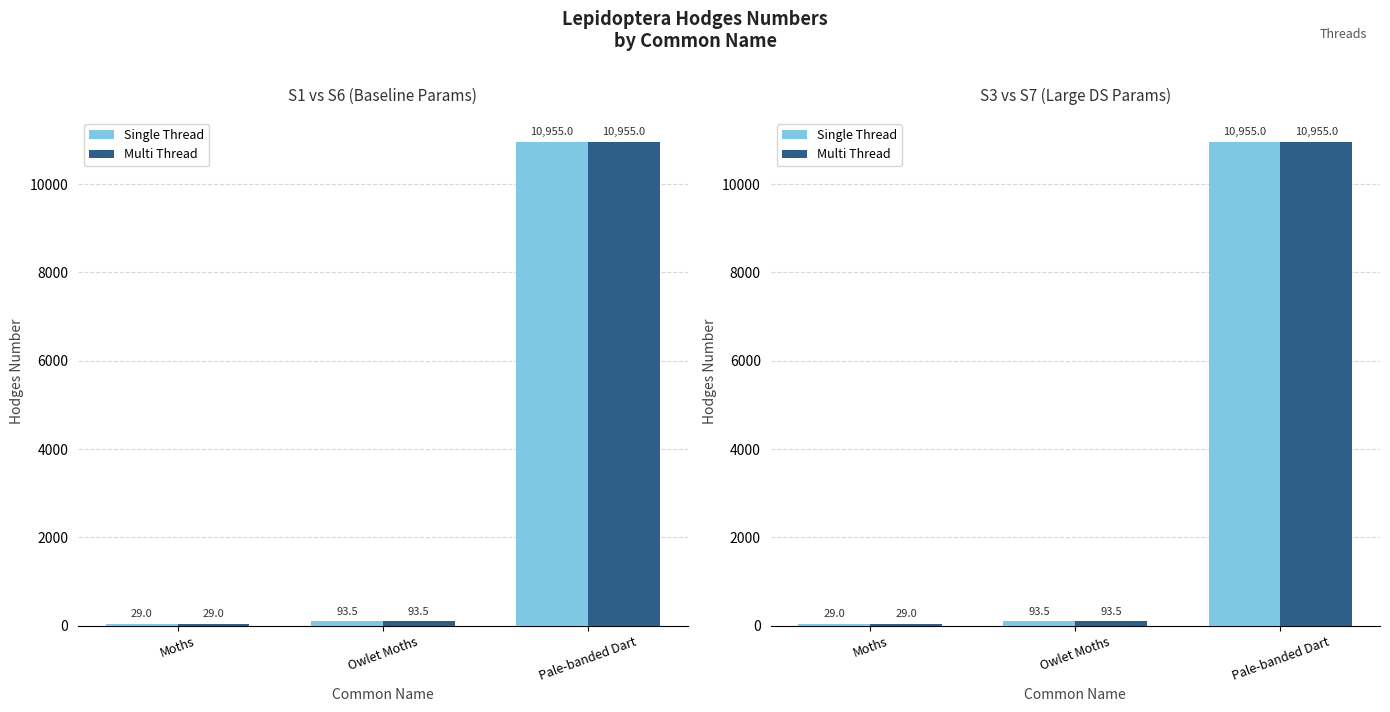

What is the sum of all Single Thread values?

11077.5